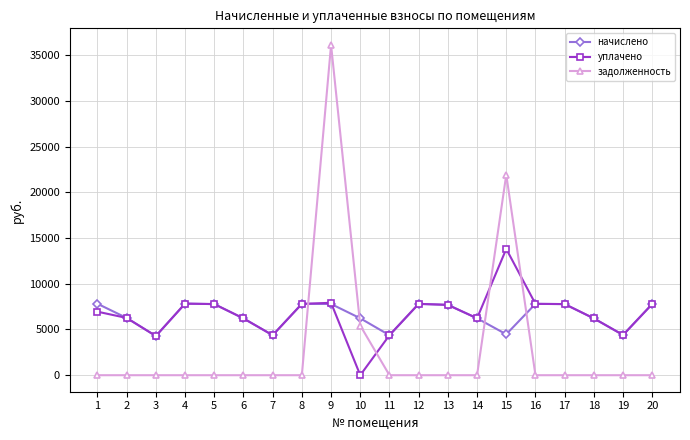

Where is the first local minimum for уплачено?

3